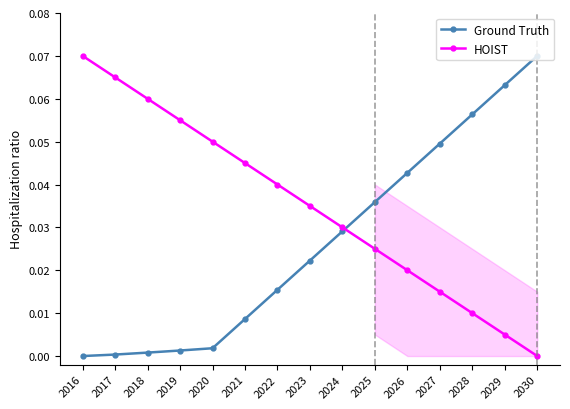

At which category does the chart reach its peak across all series?

2030